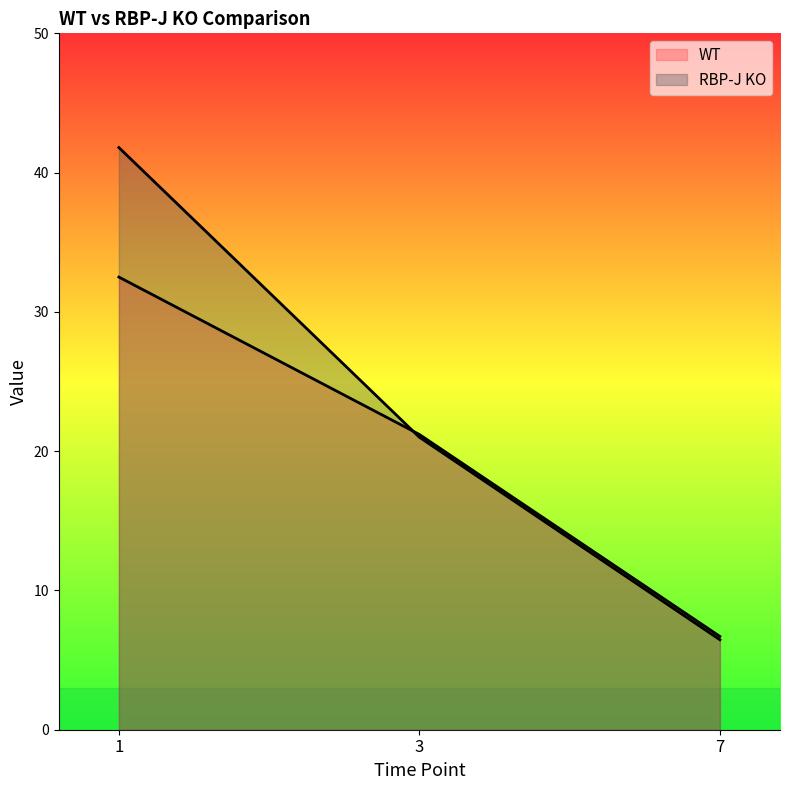

Is it true that RBP-J KO equals 18.2 at 1?

False